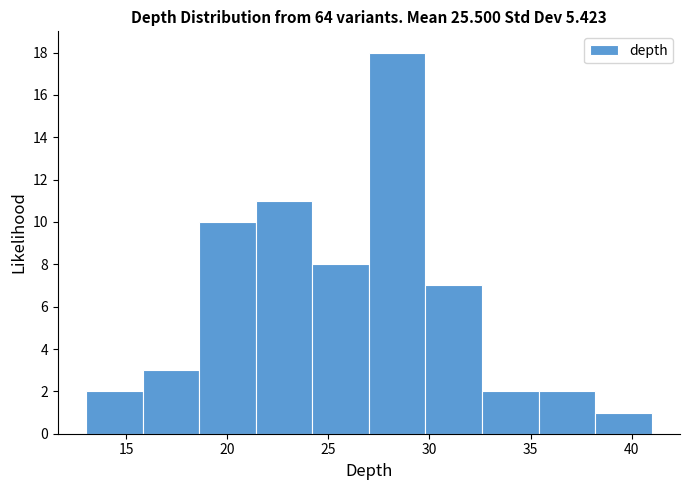

Which range on the x-axis has the tallest bar?

27.0 to 29.8